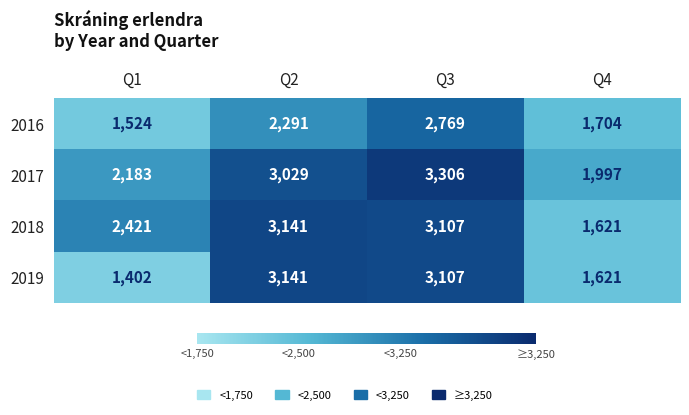

Reading right to left, transcribe all the data shown in this chart.

2016: Q4=1704	Q3=2769	Q2=2291	Q1=1524
2017: Q4=1997	Q3=3306	Q2=3029	Q1=2183
2018: Q4=1621	Q3=3107	Q2=3141	Q1=2421
2019: Q4=1621	Q3=3107	Q2=3141	Q1=1402